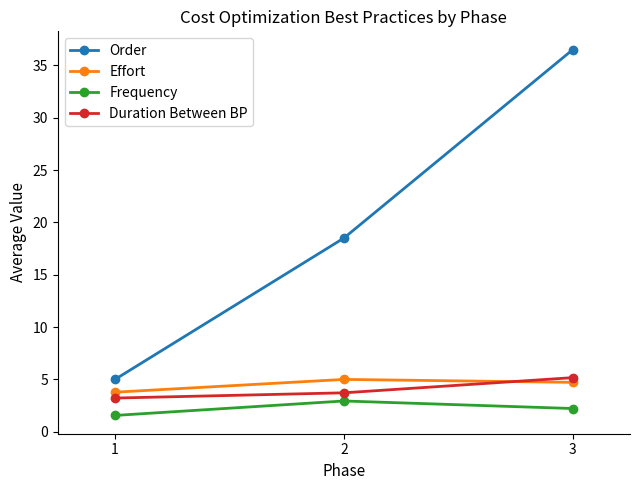

What is the sum of all Order values?

60.0